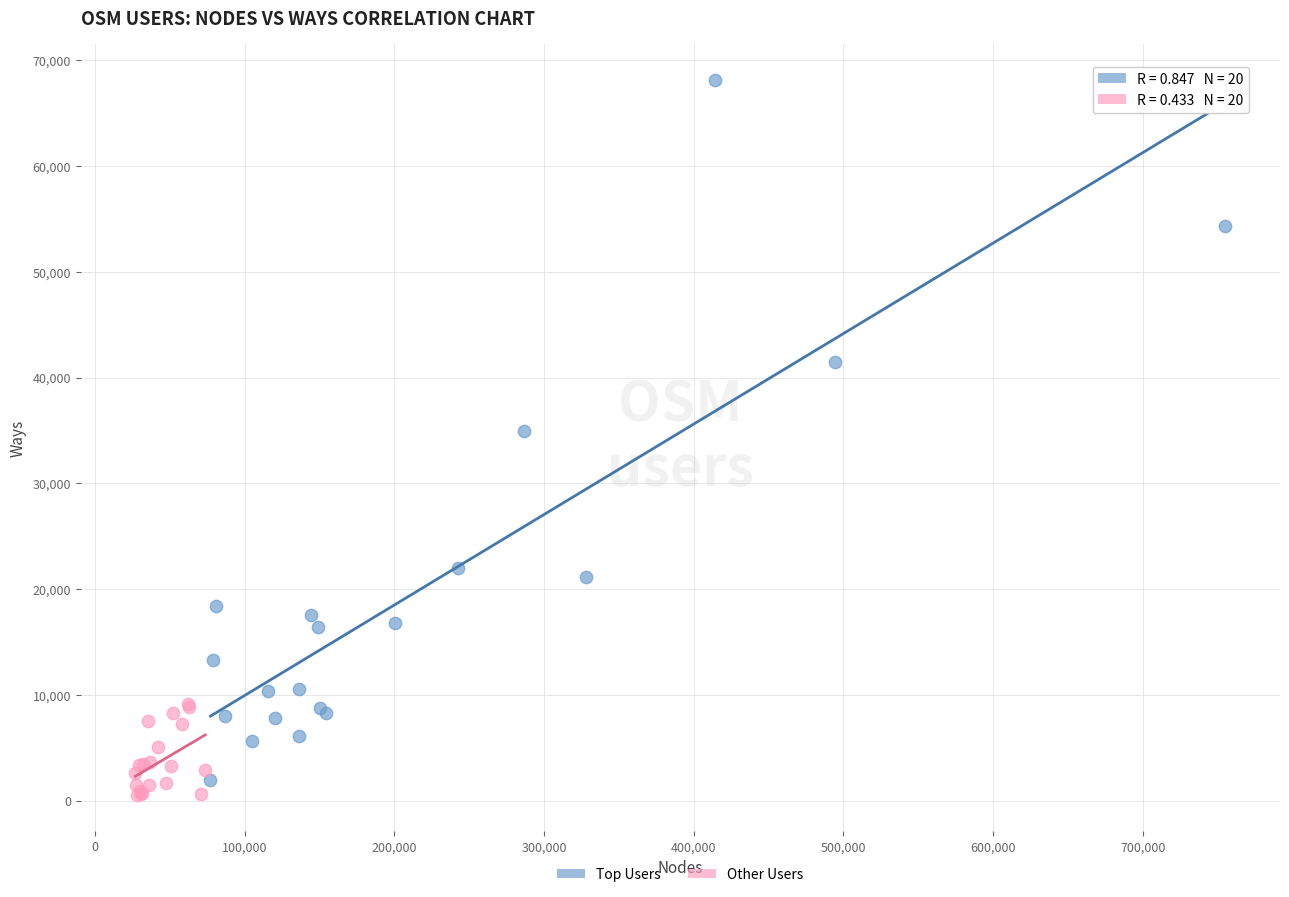

Which series has the largest Y range (max minus min)?

Top Users